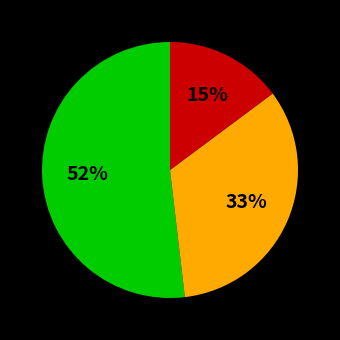

Is there any slice that represents more than half of the pie?

Yes